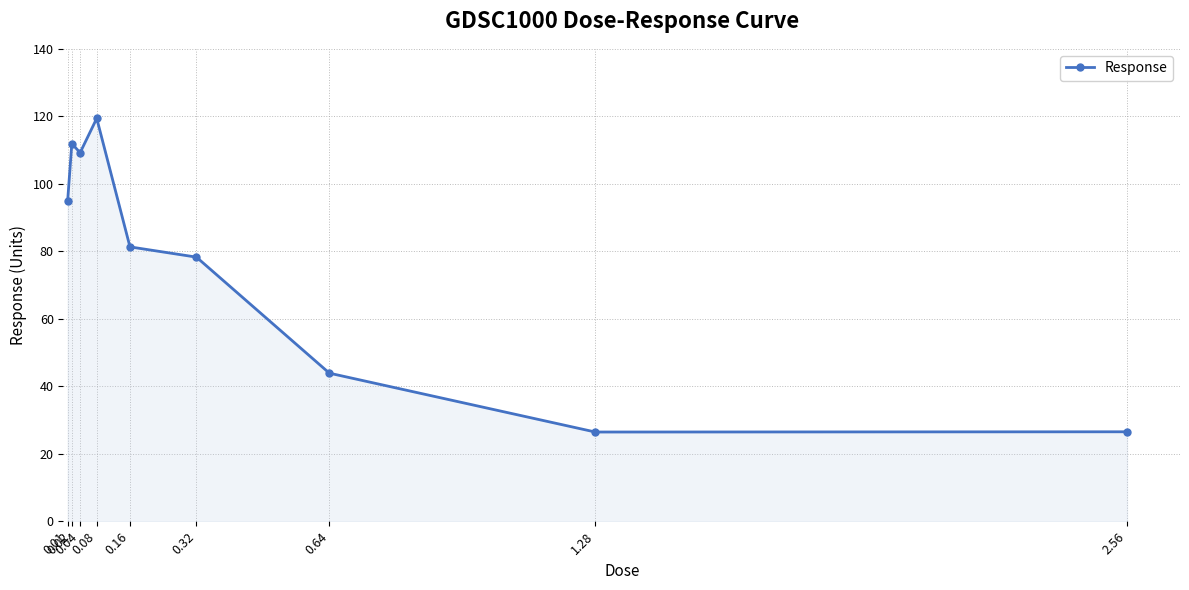

What position from the left is 0.02?

2